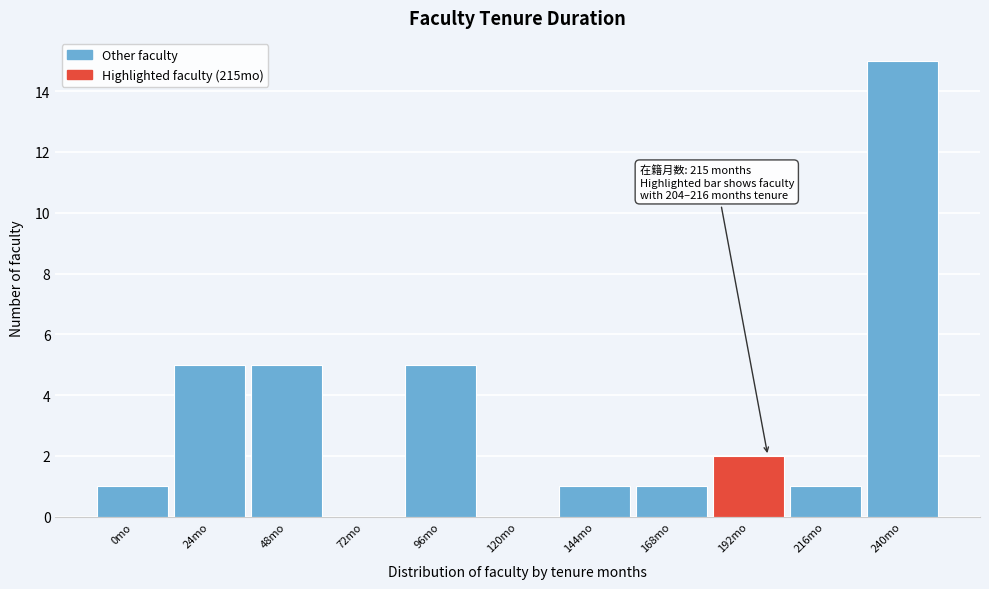

Reading left to right, transcribe all the data shown in this chart.

0mo=1	24mo=5	48mo=5	72mo=0	96mo=5	120mo=0	144mo=1	168mo=1	192mo=2	216mo=1	240mo=15